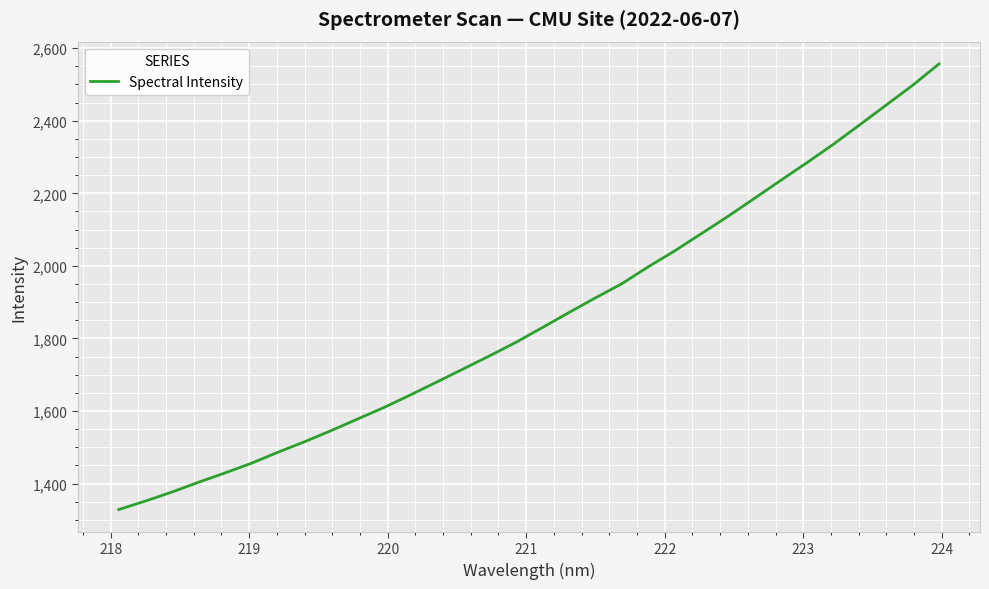

What is the greatest value displayed?

2556.7